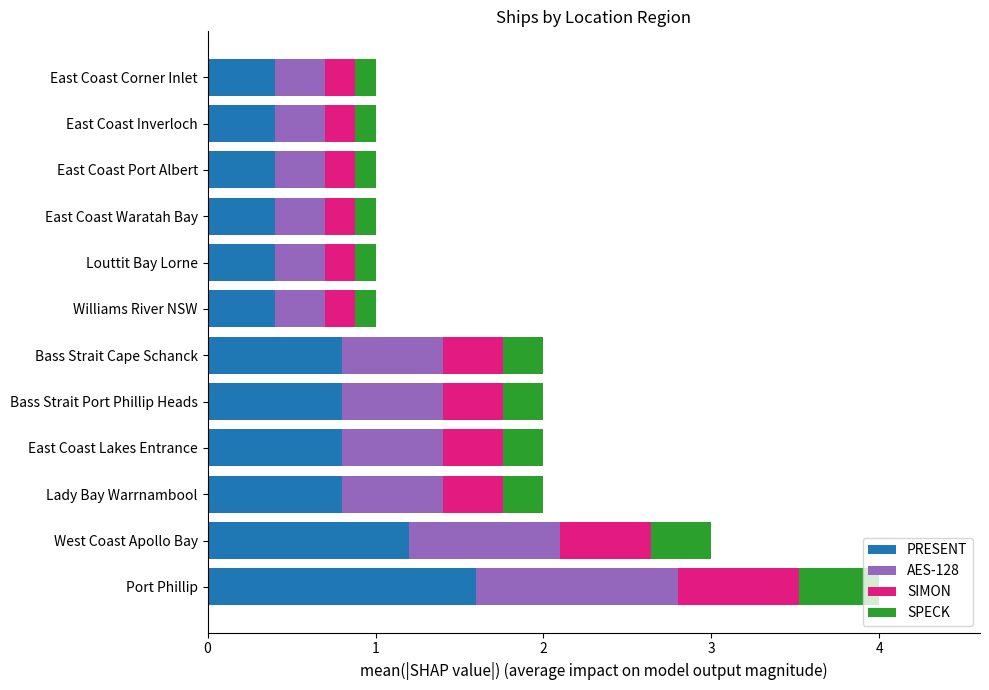

At which category is the sum across all series the highest?

Port Phillip